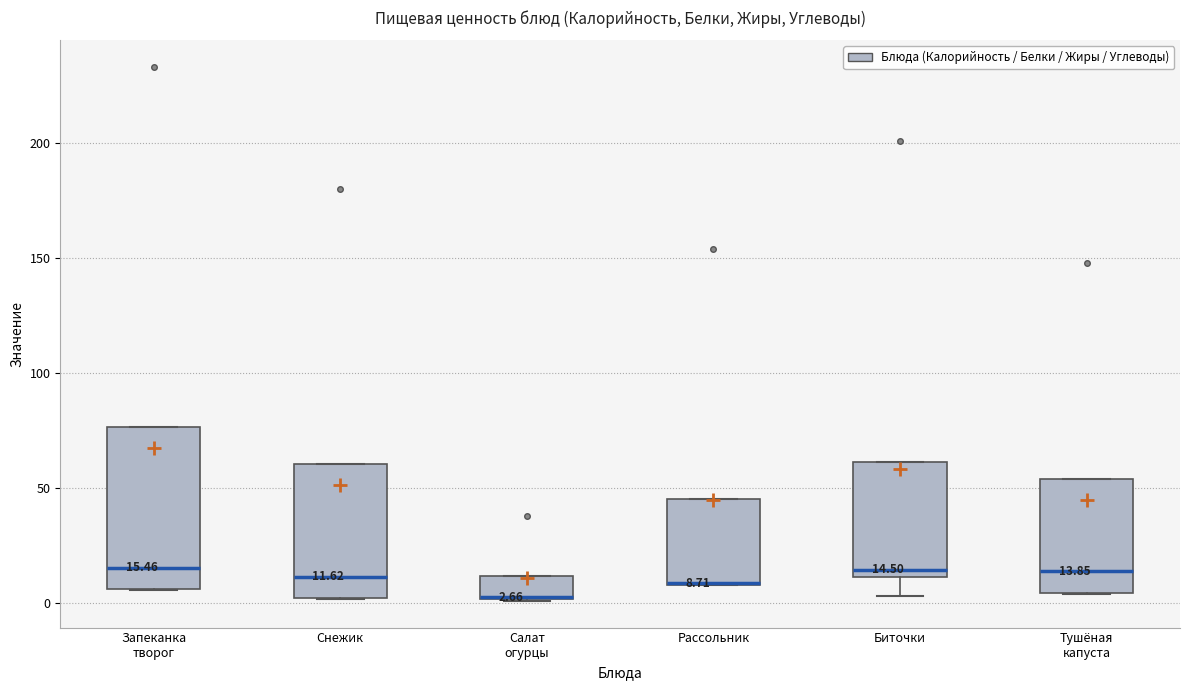

Which box is the tallest, from its lower edge to its upper edge?

Запеканка творог